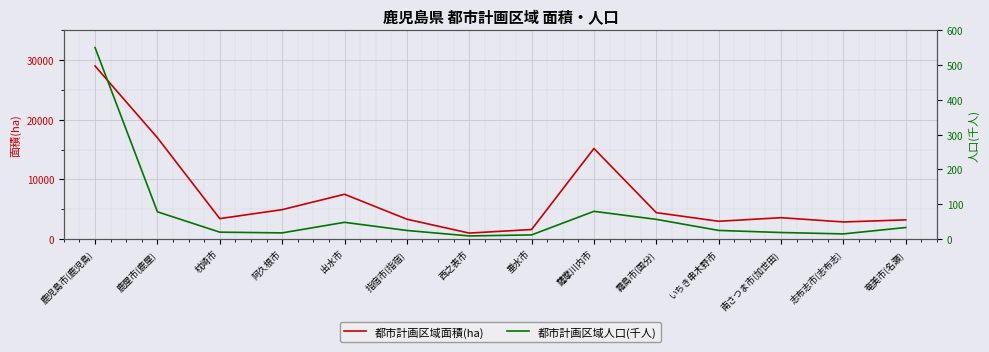

What is the label of the 3rd point from the left?

枕崎市